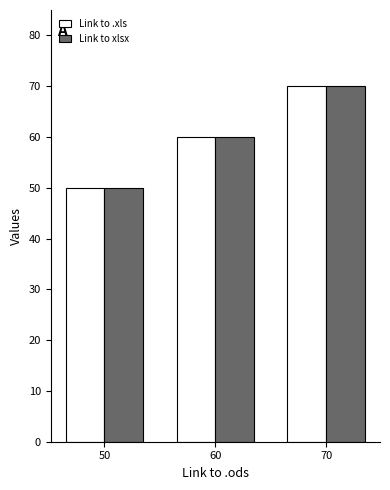

What is the average value of the Link to xlsx series?

60